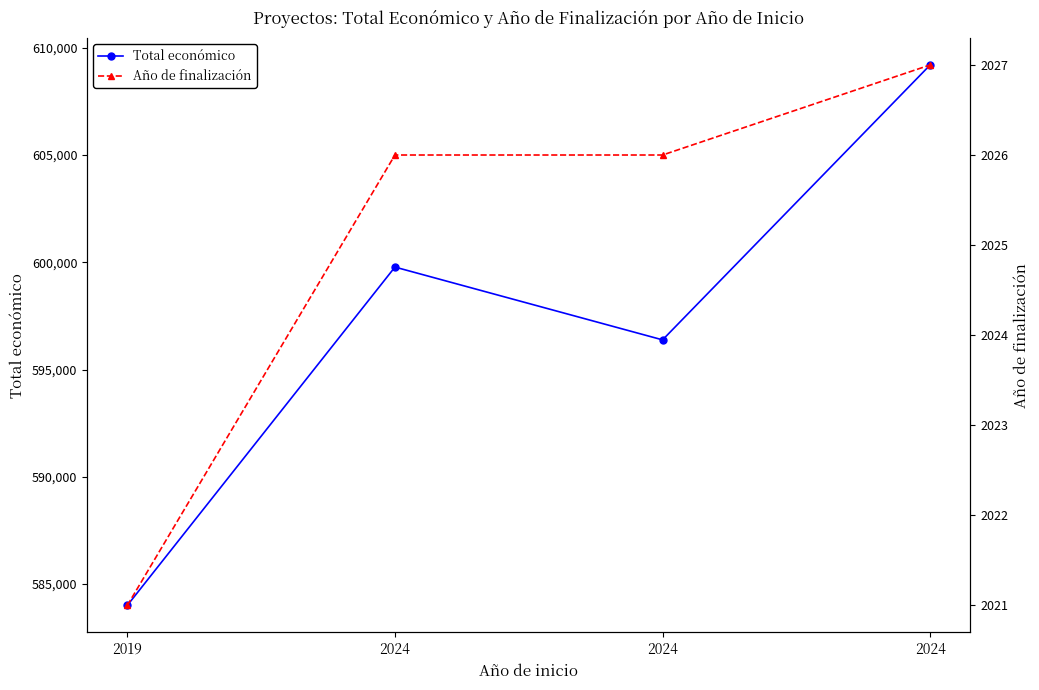

True or false: Total económico and Año de finalización intersect in this chart.

False